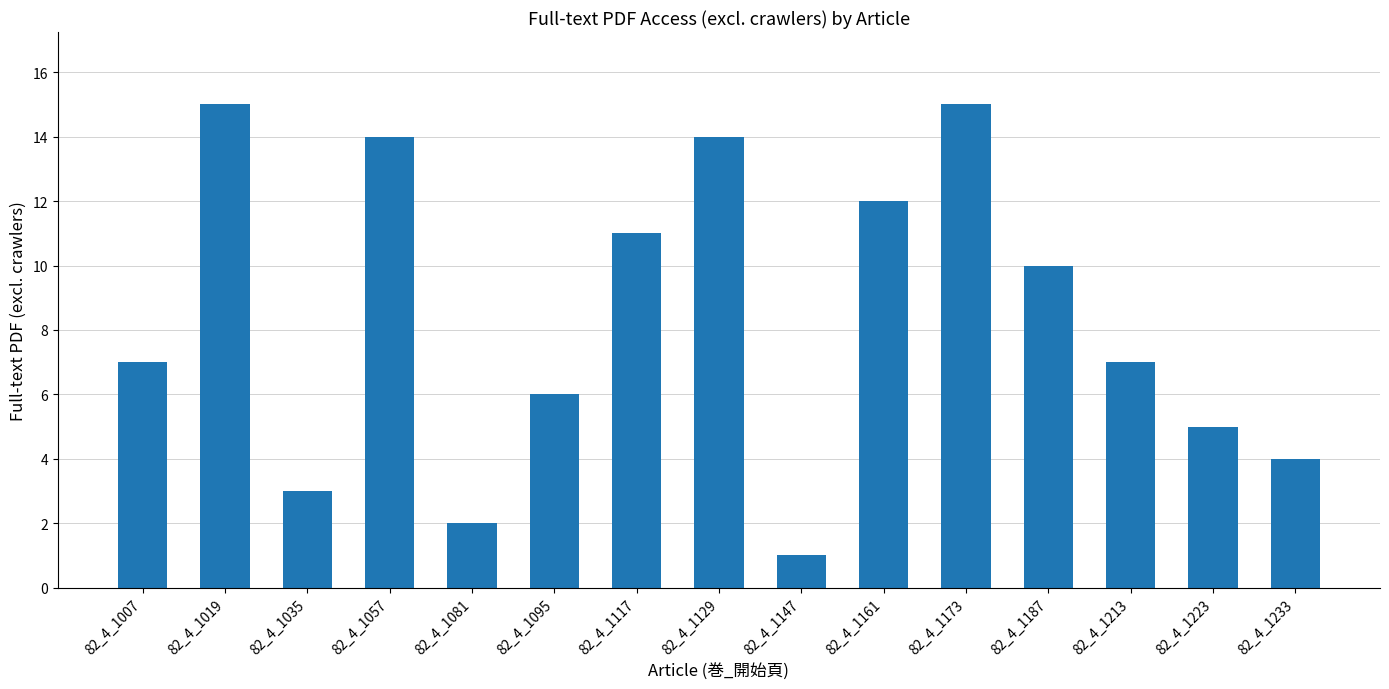

The chart shows a value of 12 at 82_4_1161. True or false?

True